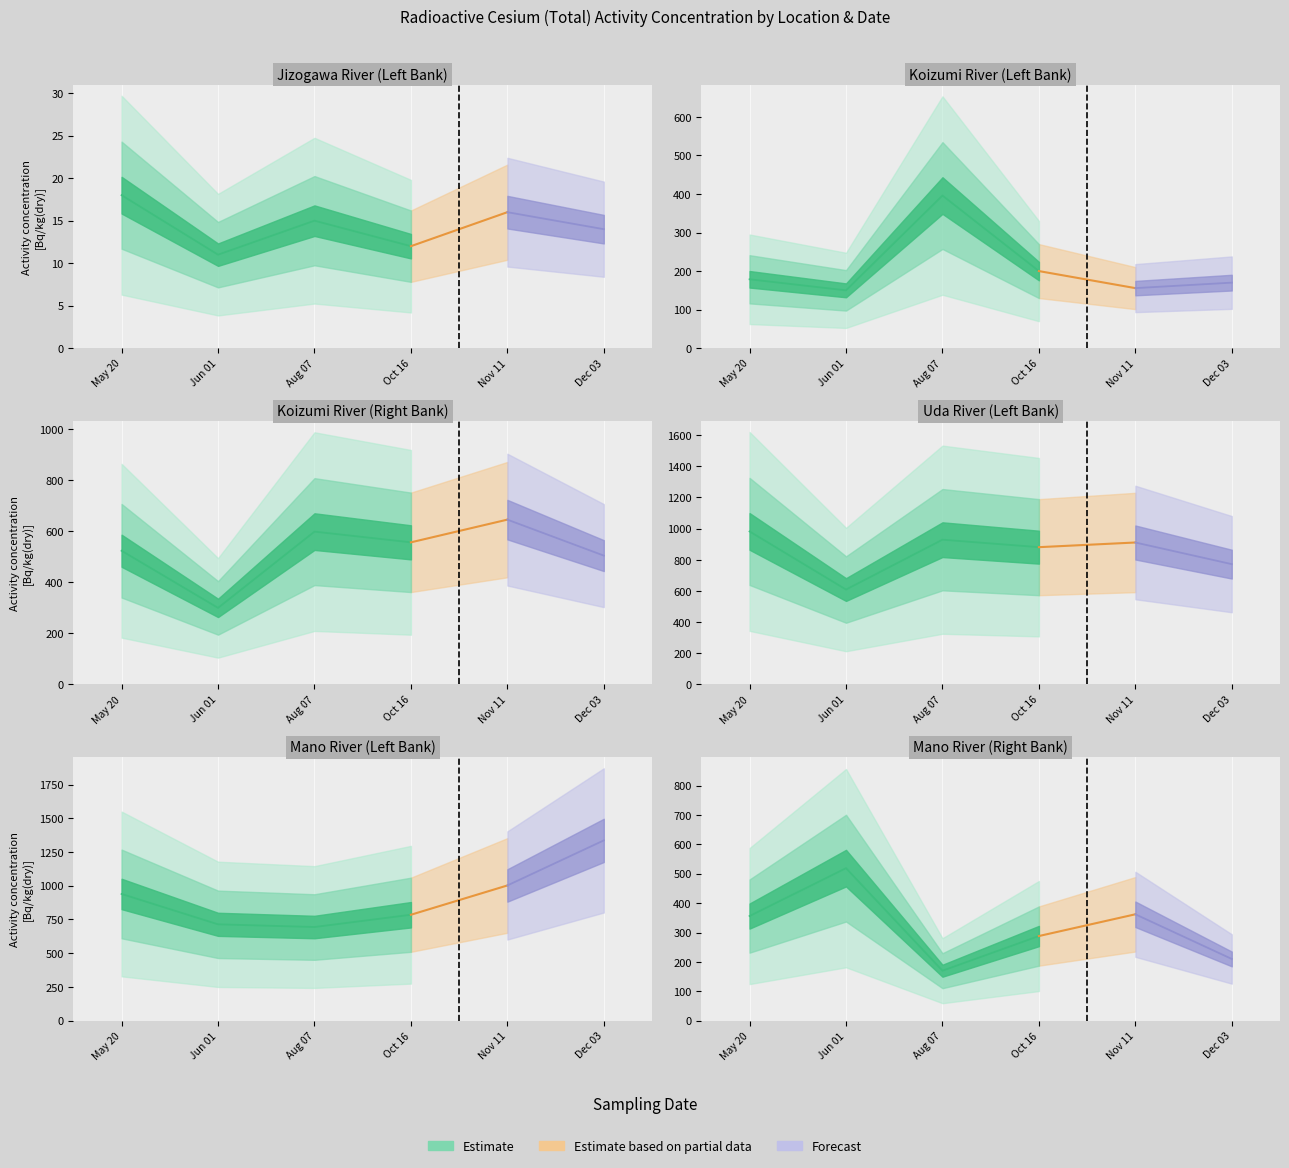

True or false: Mano River (L) has more than 2 points higher than both neighbors.

False